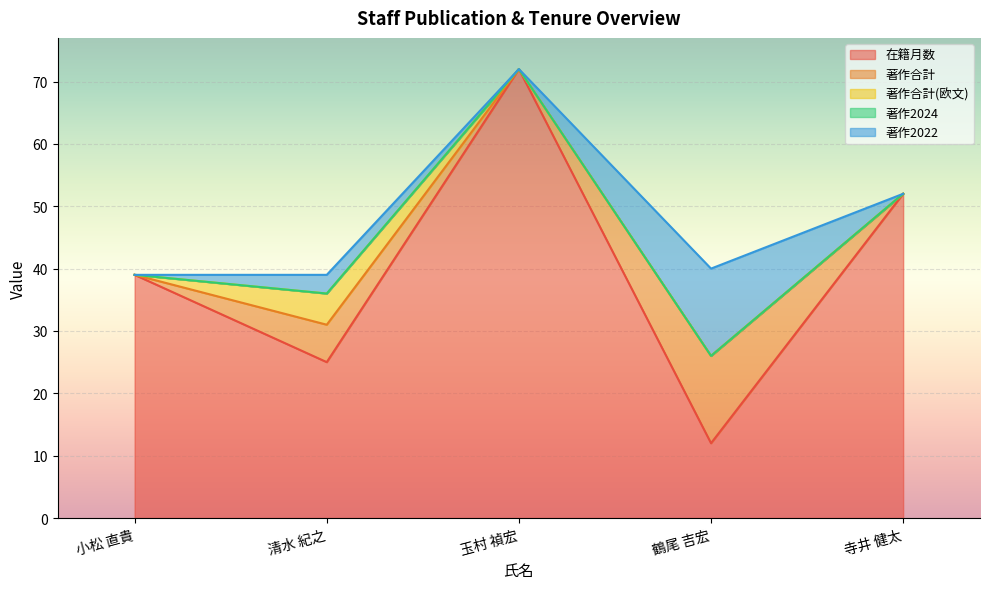

At how many categories does at least one series exceed 10?

5